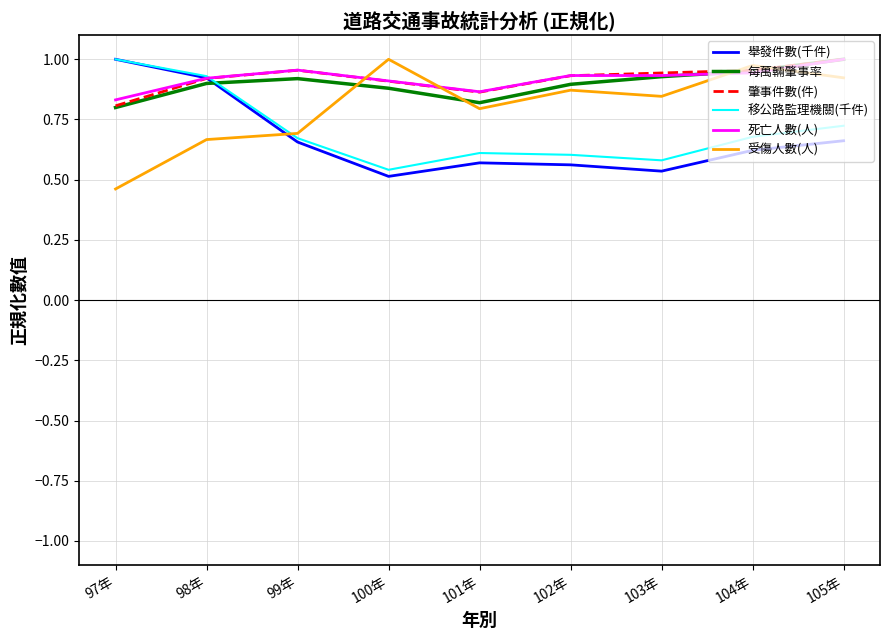

Which label corresponds to the smallest value in the chart?

97年